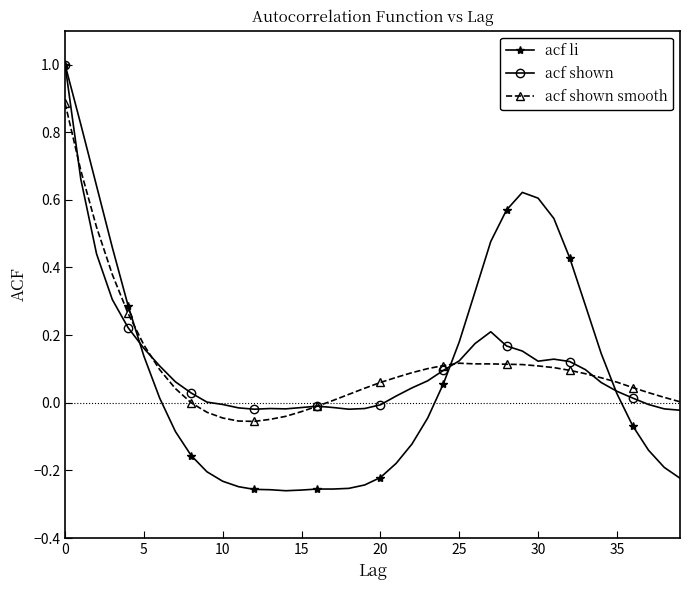

What is the maximum value shown in the chart?

1.0